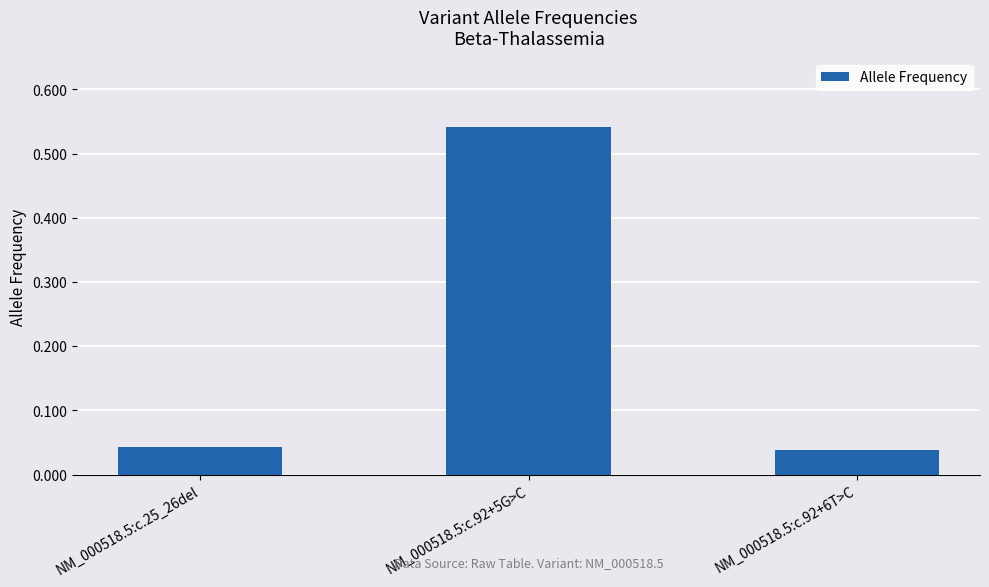

The value at NM_000518.5:c.92+6T>C is 0.1. True or false?

False